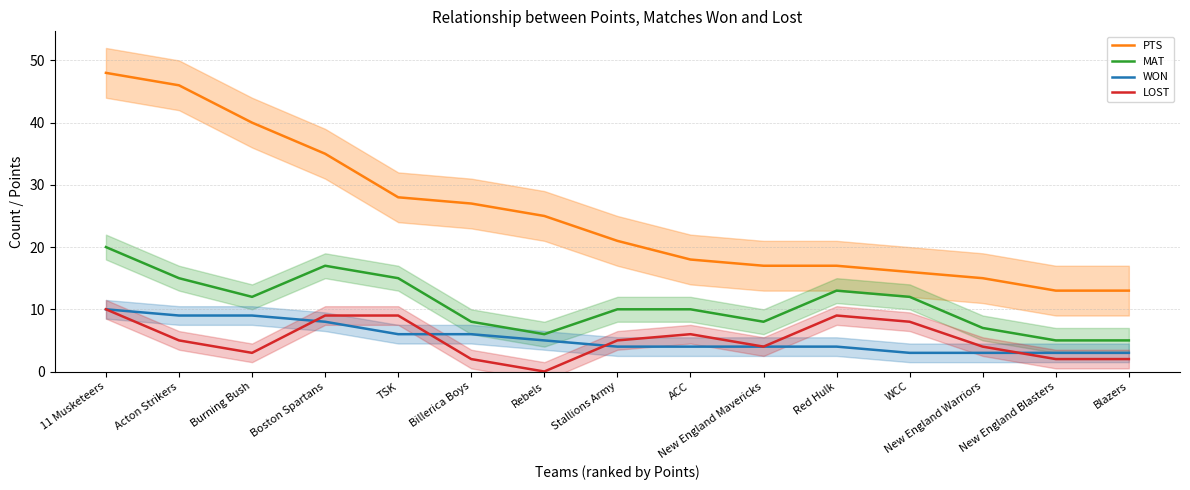

What is the label of the 1st point from the right?

Blazers